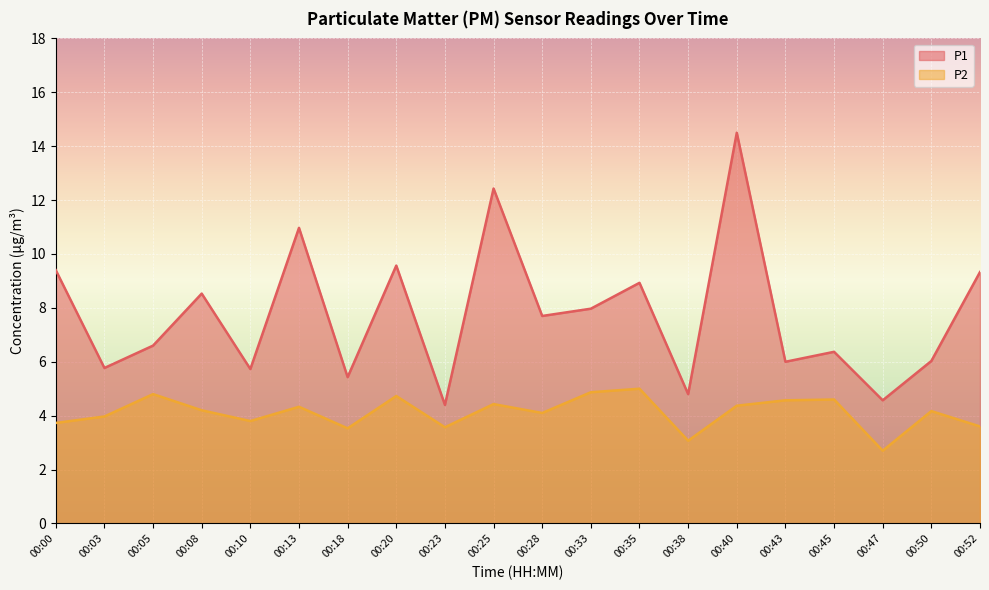

Rank the series at 00:35 from highest to lowest value.

P1, P2